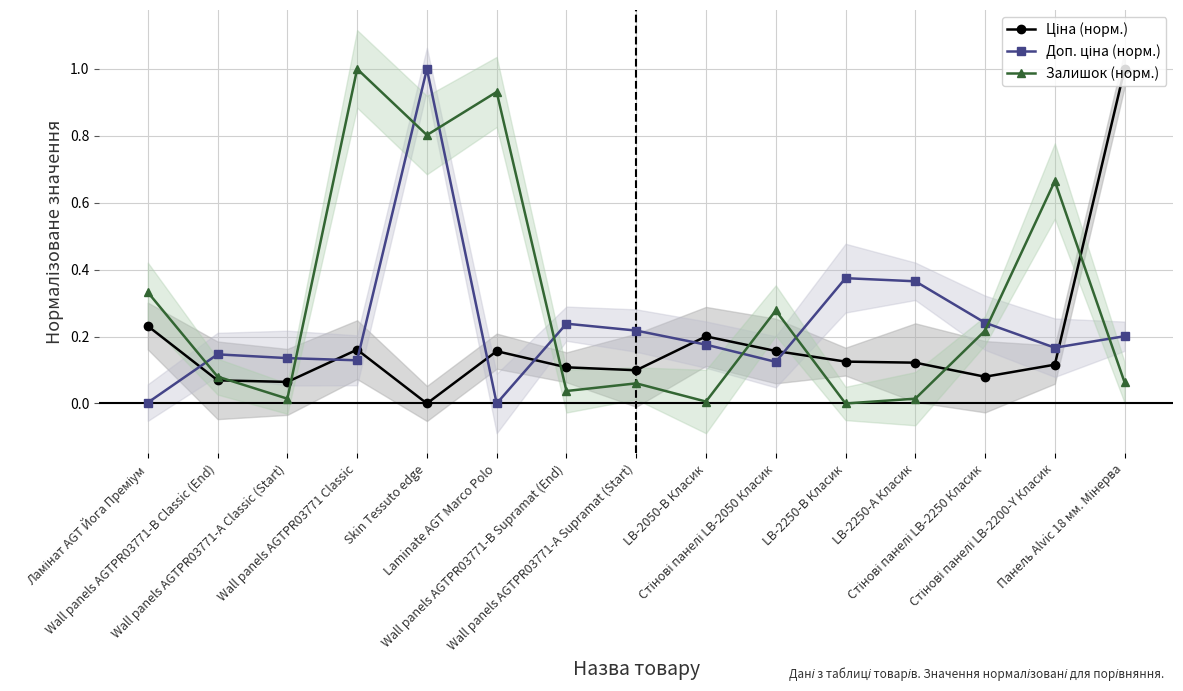

Does the chart display data point markers on the line(s)?

Yes